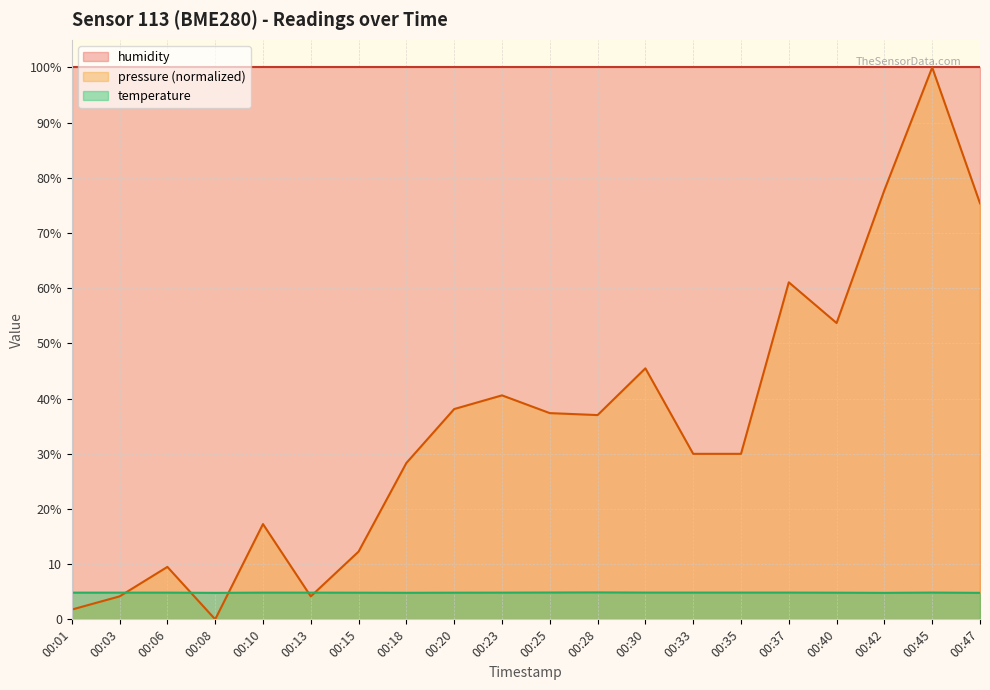

What is the sum of all pressure values?

703.9